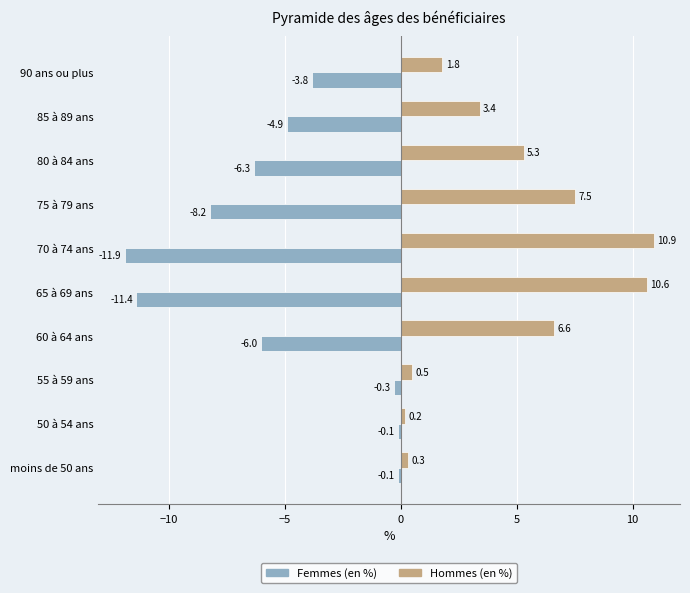

What is the total value across all series at 80 à 84 ans?

-1.0